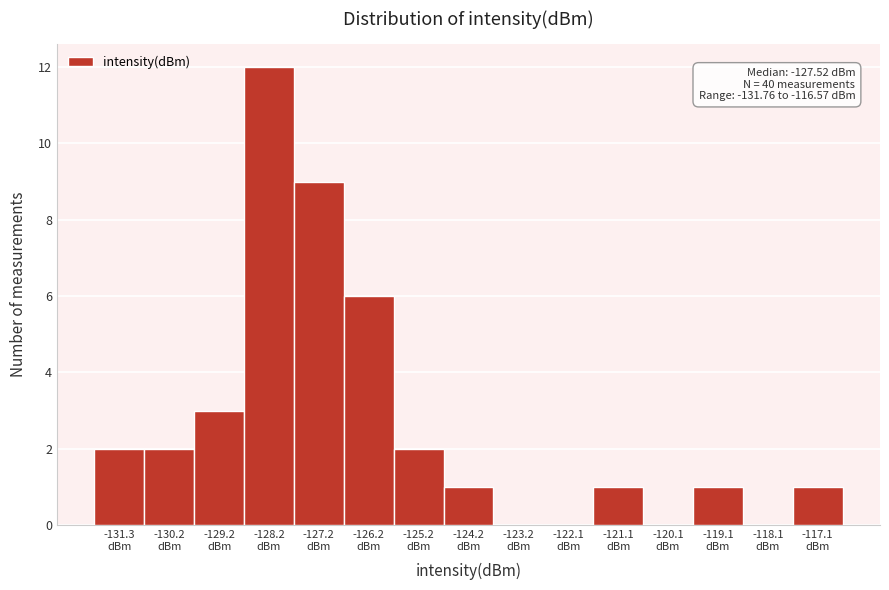

Which range on the x-axis has the tallest bar?

-128.8 to -127.8